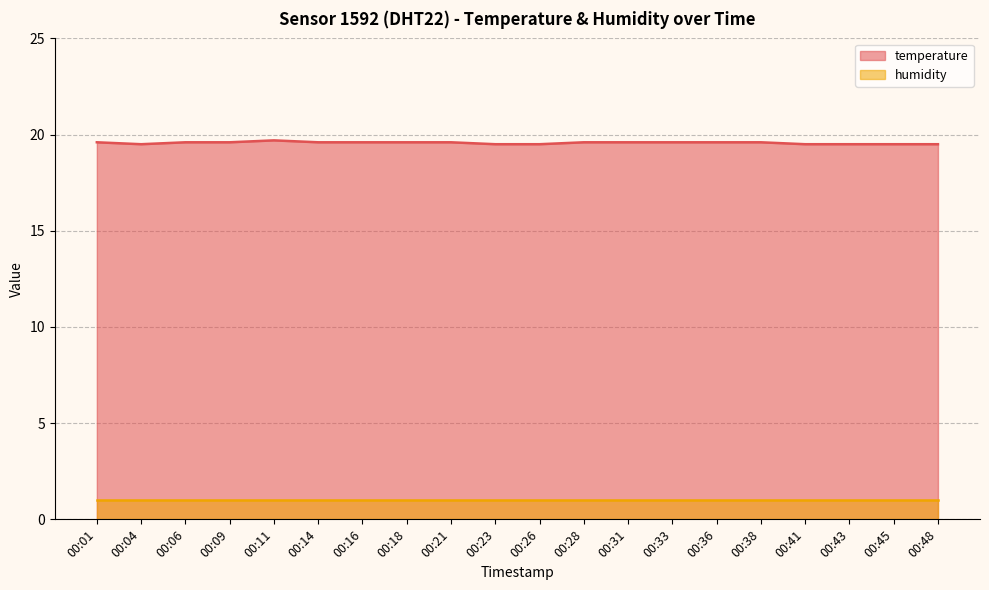

What is the approximate value at 00:48?

19.5